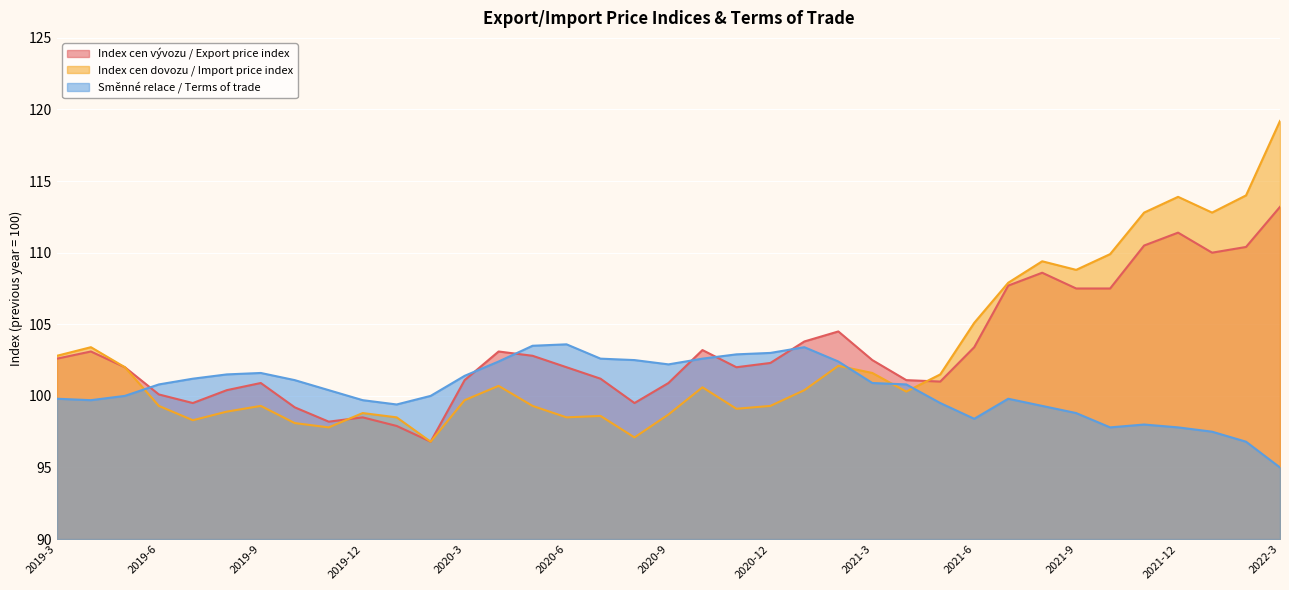

What is the label of the 11th point from the left?

2020-1